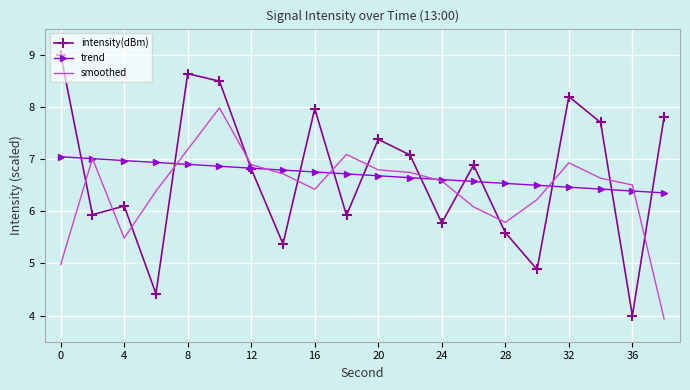

How many interior local valleys does the smoothed series have?

3